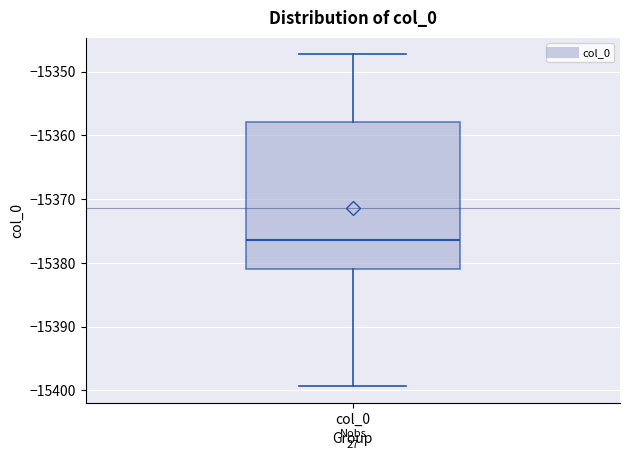

Transcribe this box plot: give where the median line is, the range the box spans, and where the two whiskers end, as read against the y-axis. The values are not printed on the chart, so give them approximately, as read against the axis.

median -15376, box -15381 to -15358, whiskers -15399 to -15347